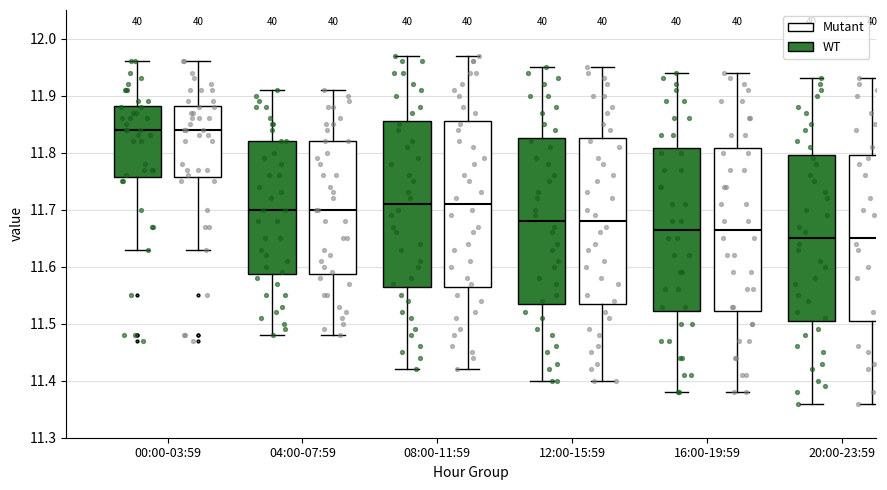

Where is the lower edge of the box for 12:00-15:59 (WT) on the y-axis? The values are not printed on the chart, so give them approximately, as read against the axis.

11.54